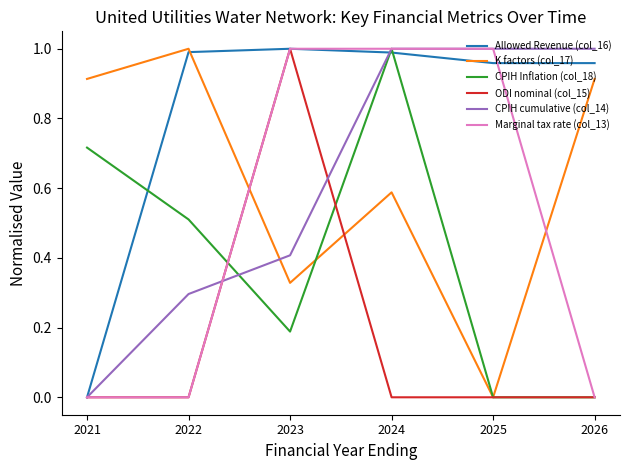

Is it true that Marginal tax rate (col_13) equals 1.3 at 2025?

False